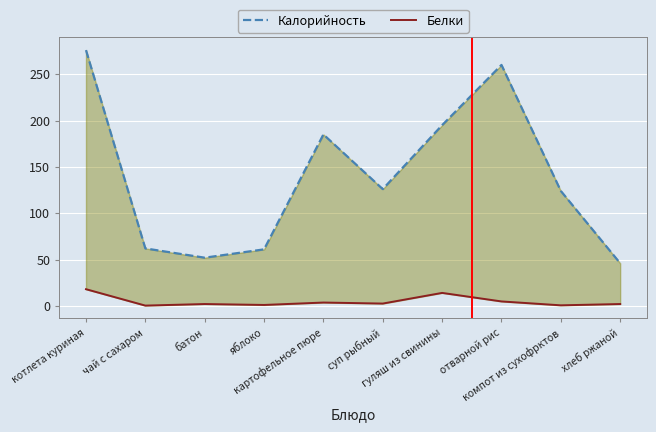

What is the label of the 3rd point from the left?

батон